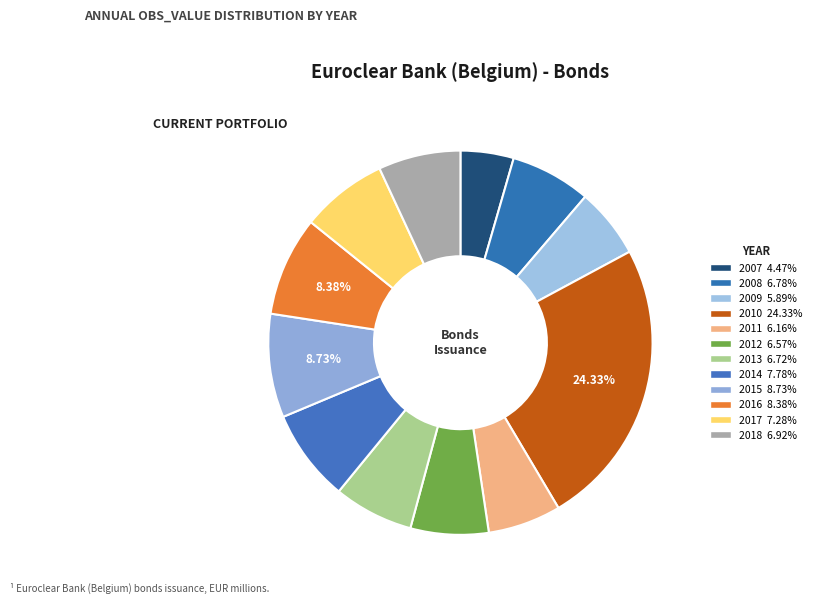

Is there a majority slice in this chart?

No